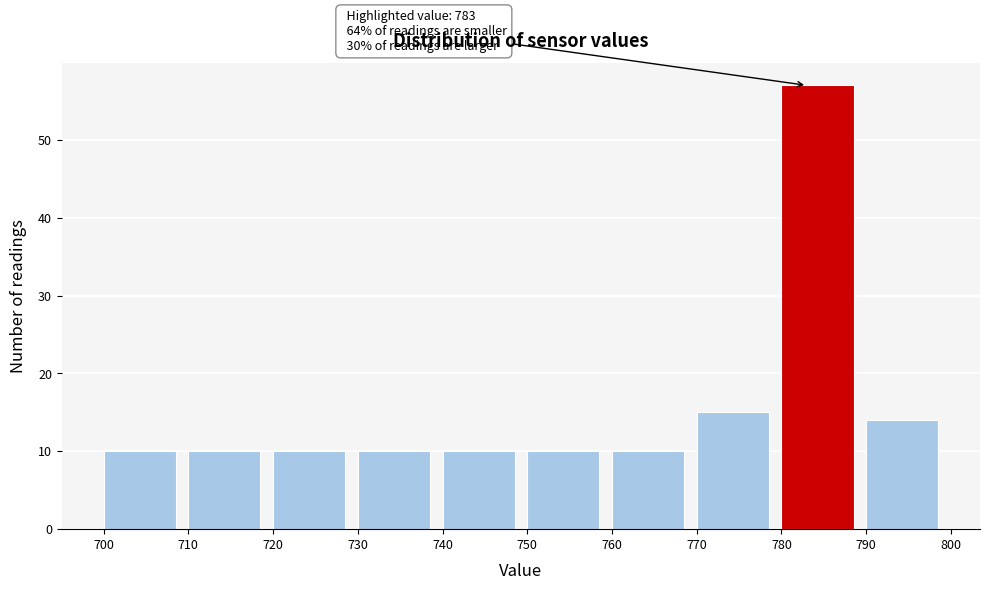

Which range on the x-axis has the tallest bar?

780 to 790